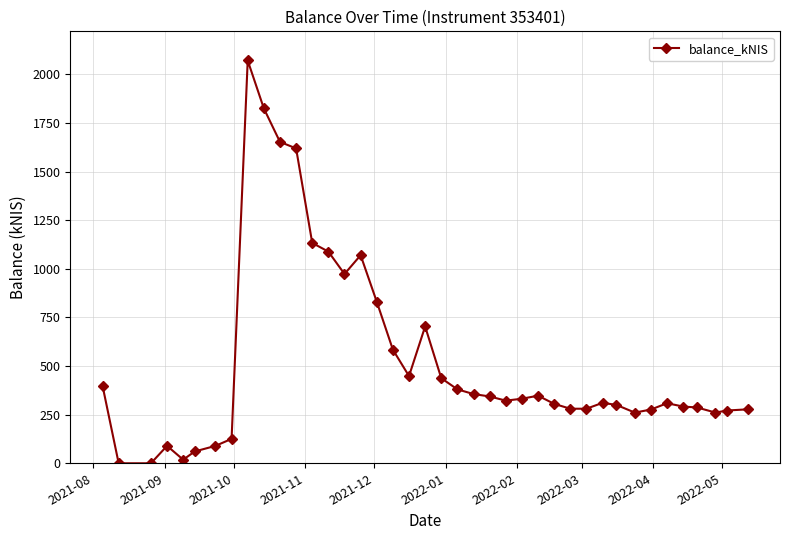

What is the value of the 28th point from the left?

305.6